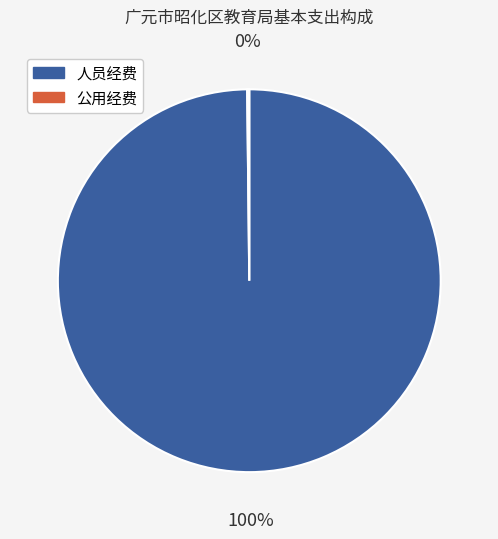

Does any single category account for the majority?

Yes